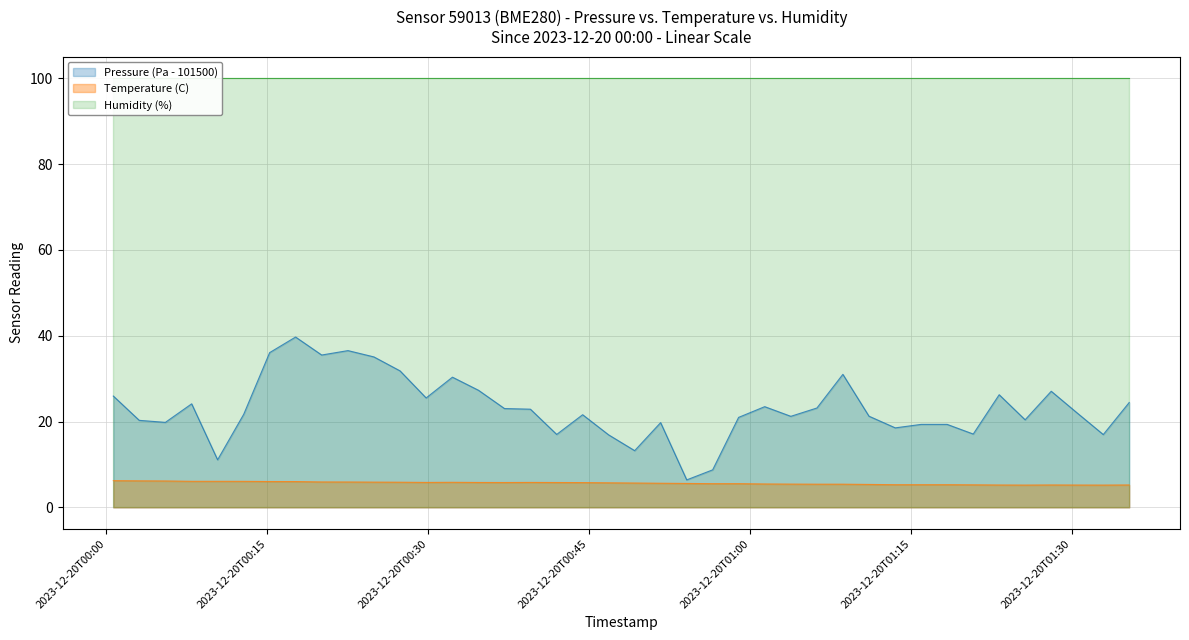

The Temperature (C) series shows 5.9 at 2023-12-20T00:20:04. True or false?

True